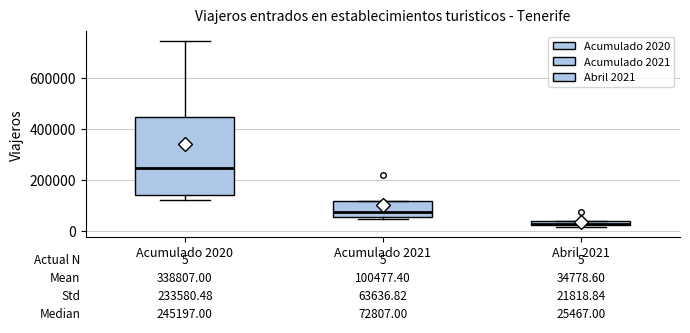

Comparing the boxes themselves (not the whiskers), which one is the tallest?

Acumulado 2020